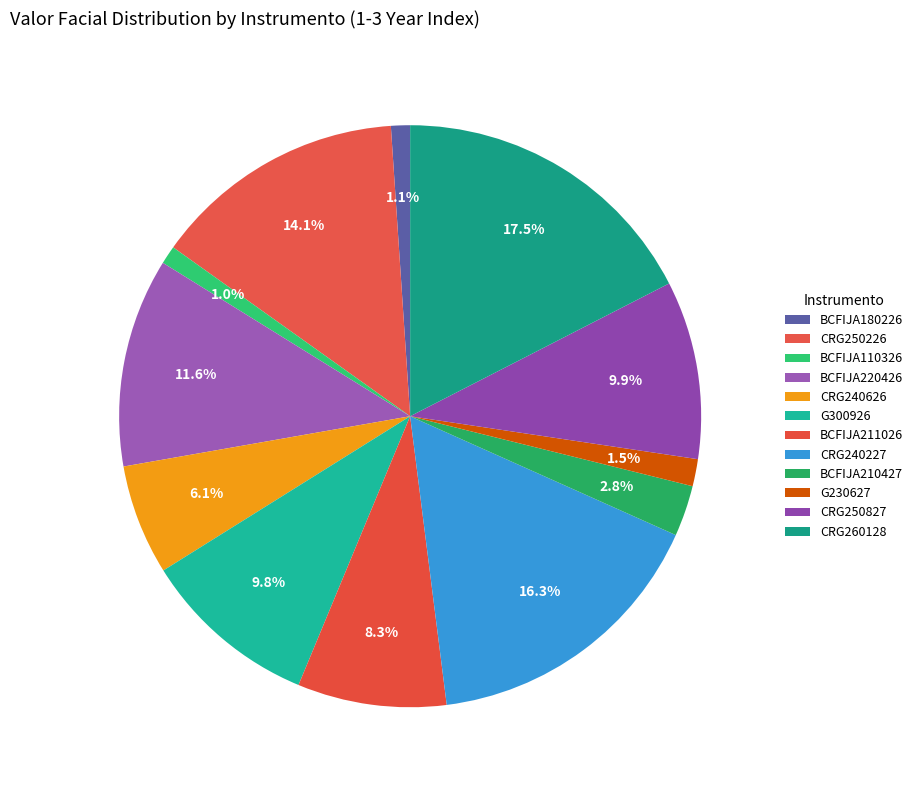

To the nearest percent, what is the combined percentage of BCFIJA211026 and BCFIJA220426?

20%